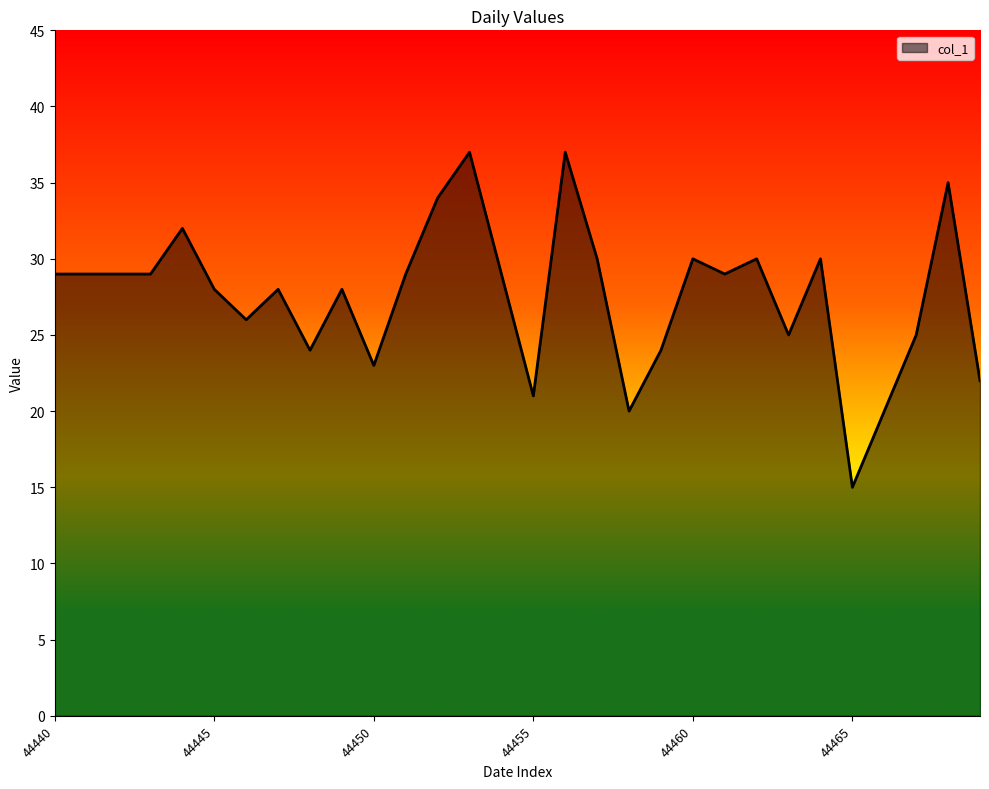

What is the difference between the maximum and minimum values?

22